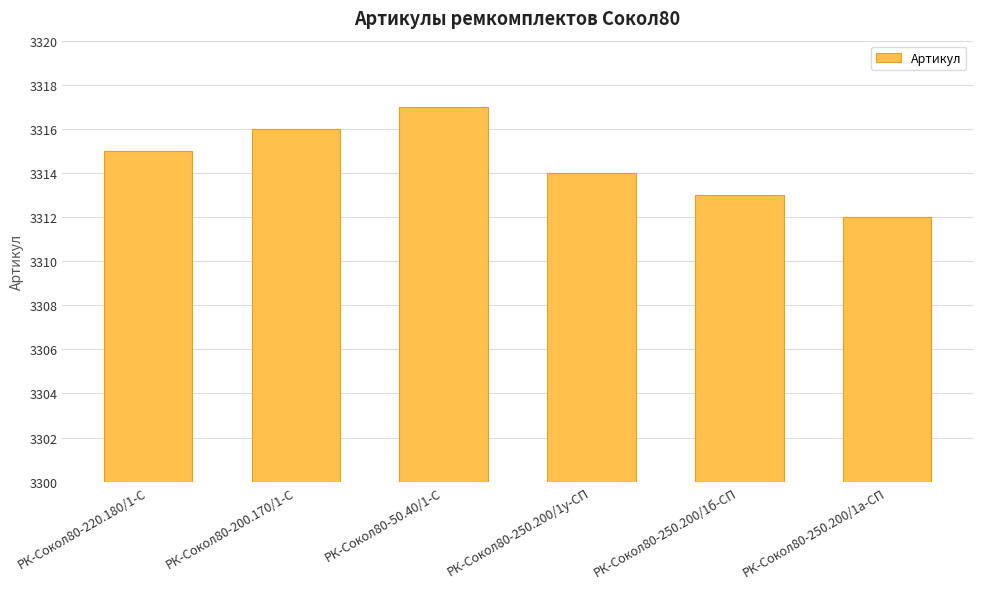

Are the bars grouped side by side (vs. stacked)?

No